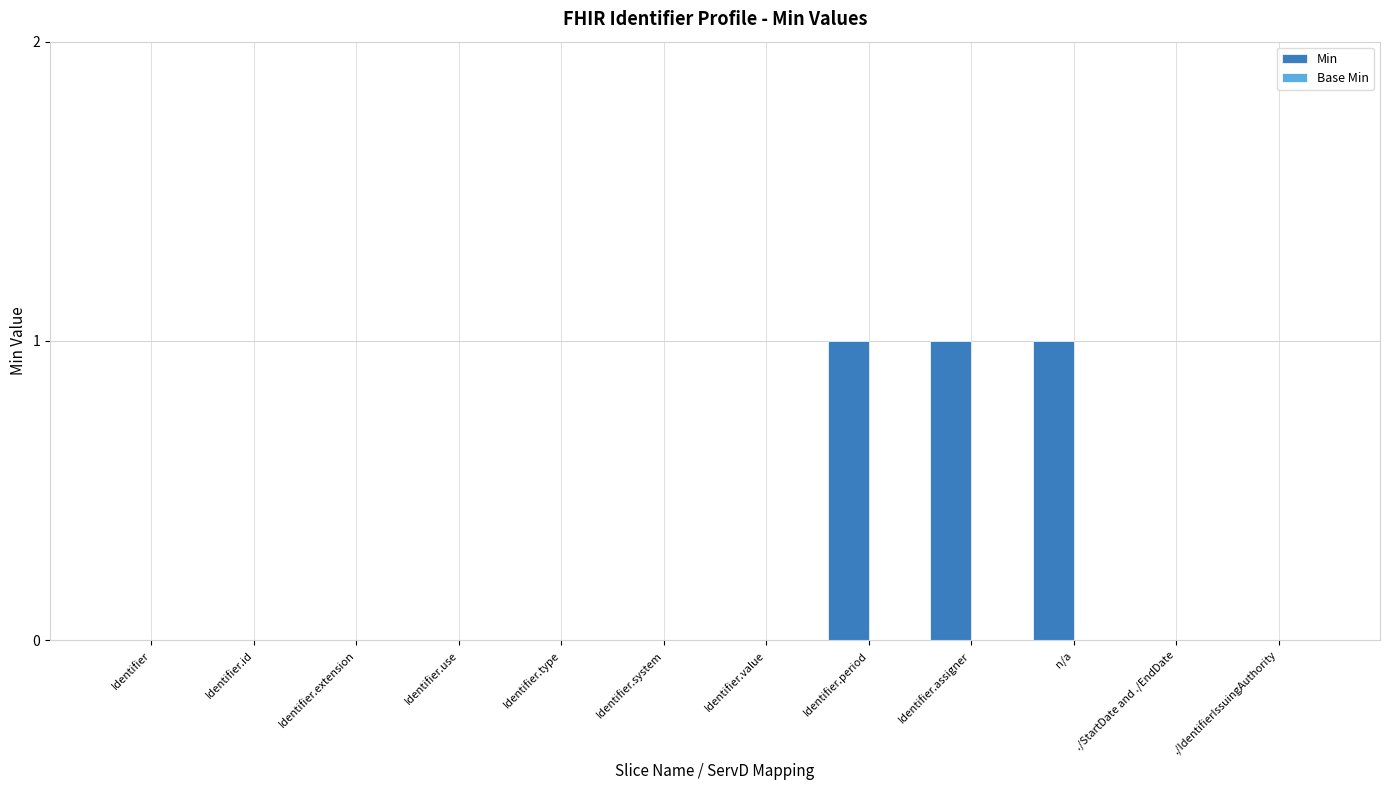

Reading right to left, list all the values displayed in this chart.

./IdentifierIssuingAuthority=0	./StartDate and ./EndDate=0	n/a=1	Identifier.assigner=1	Identifier.period=1	Identifier.value=0	Identifier.system=0	Identifier.type=0	Identifier.use=0	Identifier.extension=0	Identifier.id=0	Identifier=0